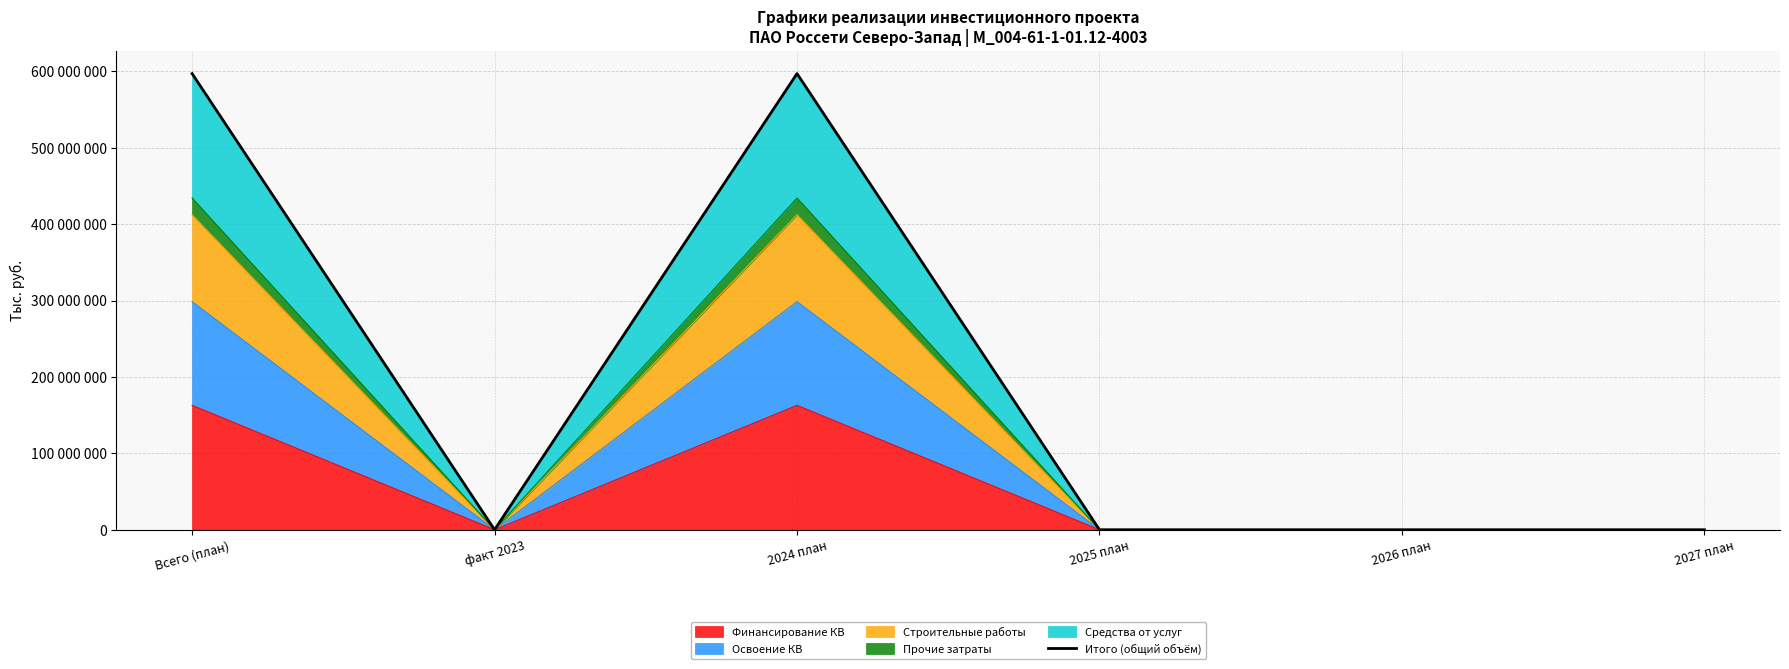

Which has a higher value, 2024 план or 2027 план?

2024 план